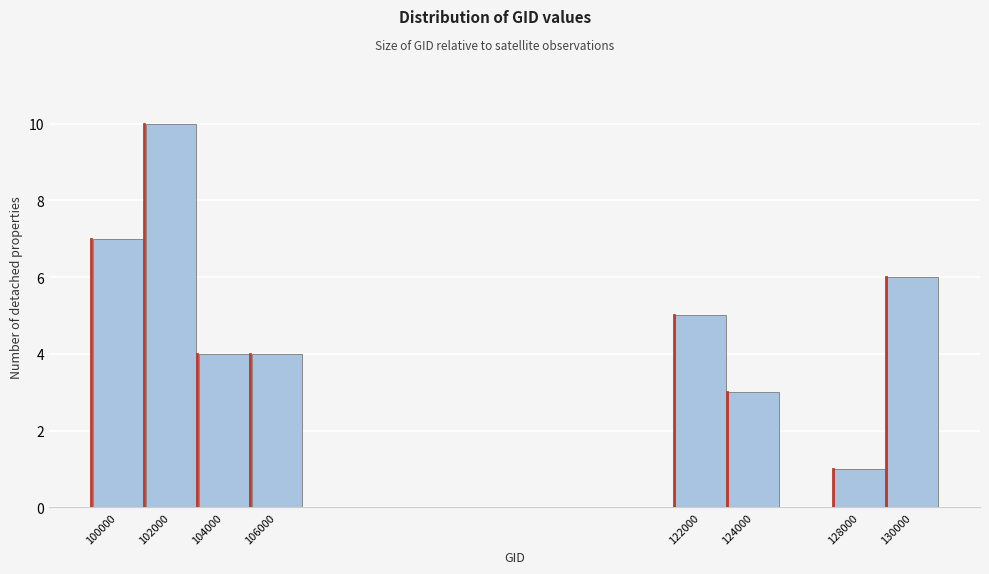

Reading left to right, extract all data points from this chart.

100000=7	102000=10	104000=4	106000=4	122000=5	124000=3	128000=1	130000=6